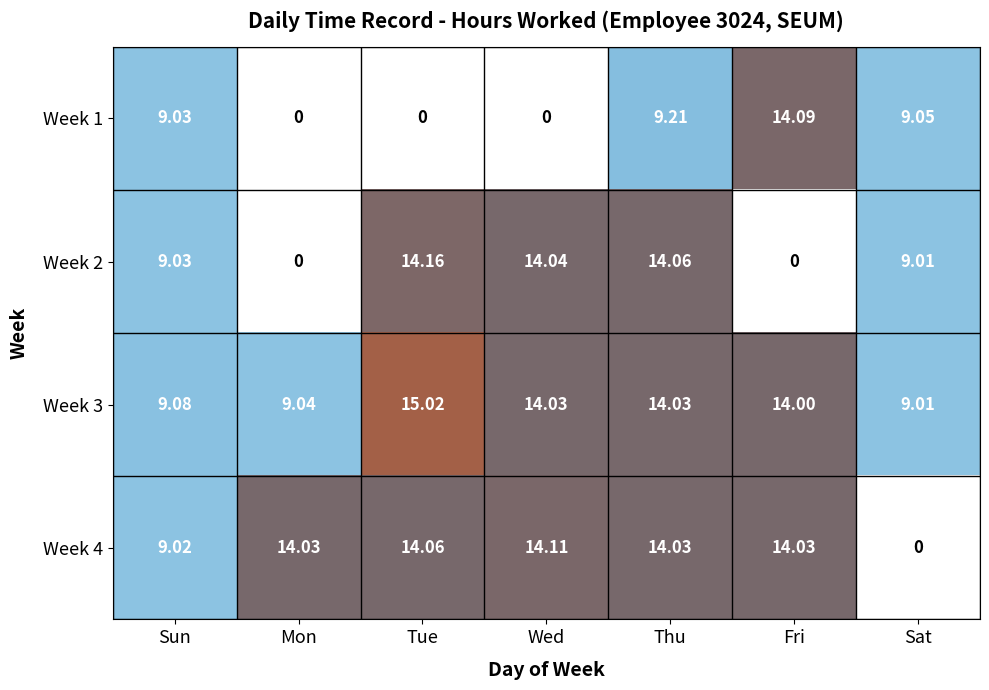

Count the number of data series in this chart.

4